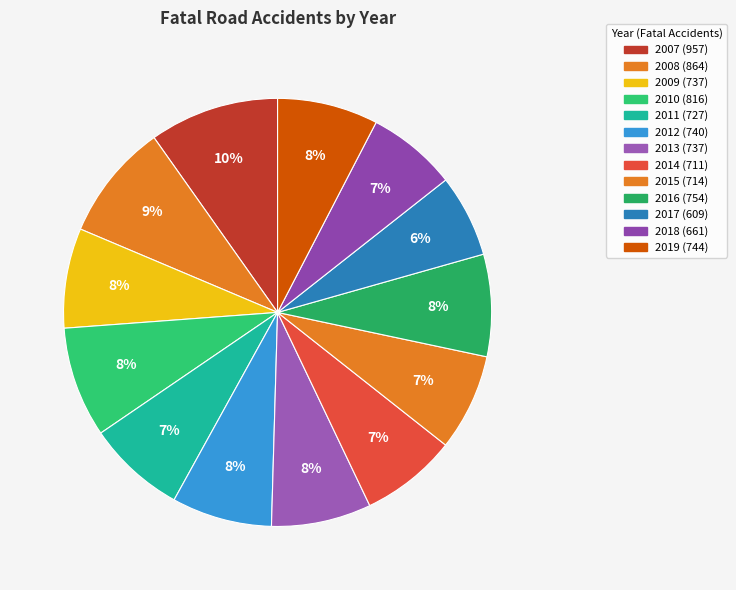

To the nearest percent, what portion does 2010 represent?

8%